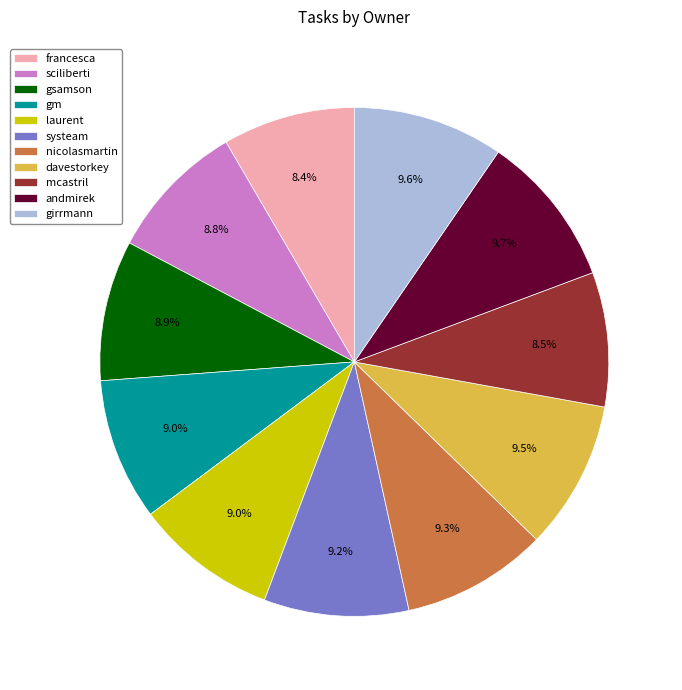

Is there a majority slice in this chart?

No